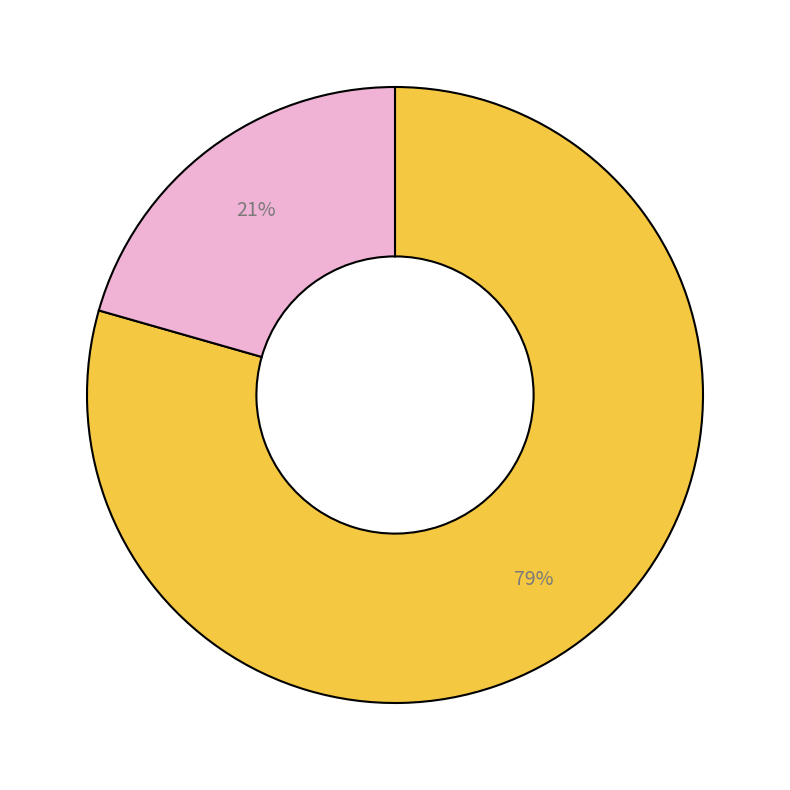

To the nearest percent, what is the average slice percentage?

50%